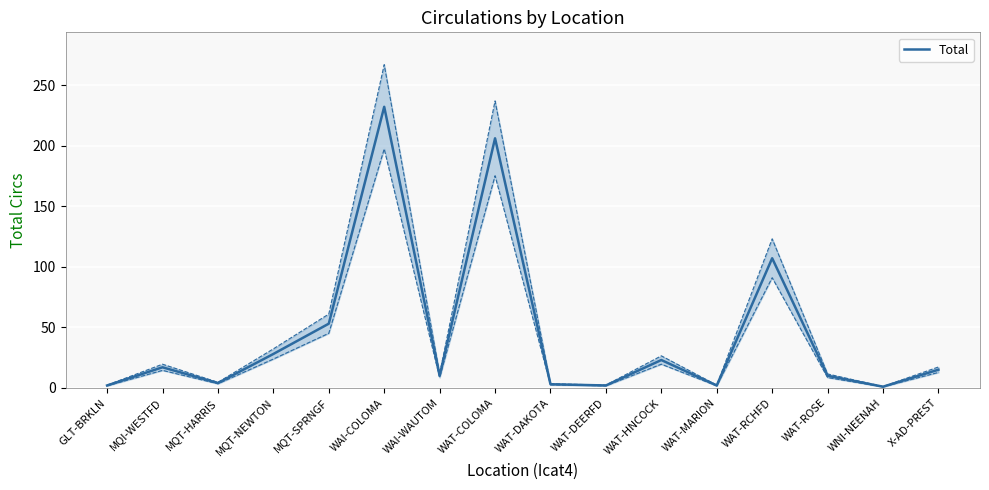

Approximately how many times larger is the value at WAT-COLOMA compared to GLT-BRKLN?

103.0